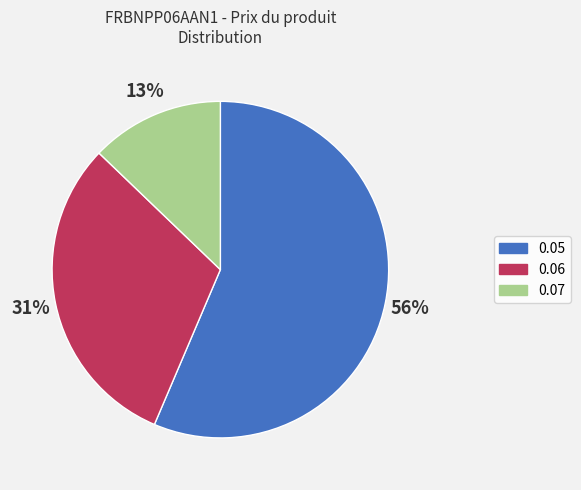

Which slice is the smallest?

0.07